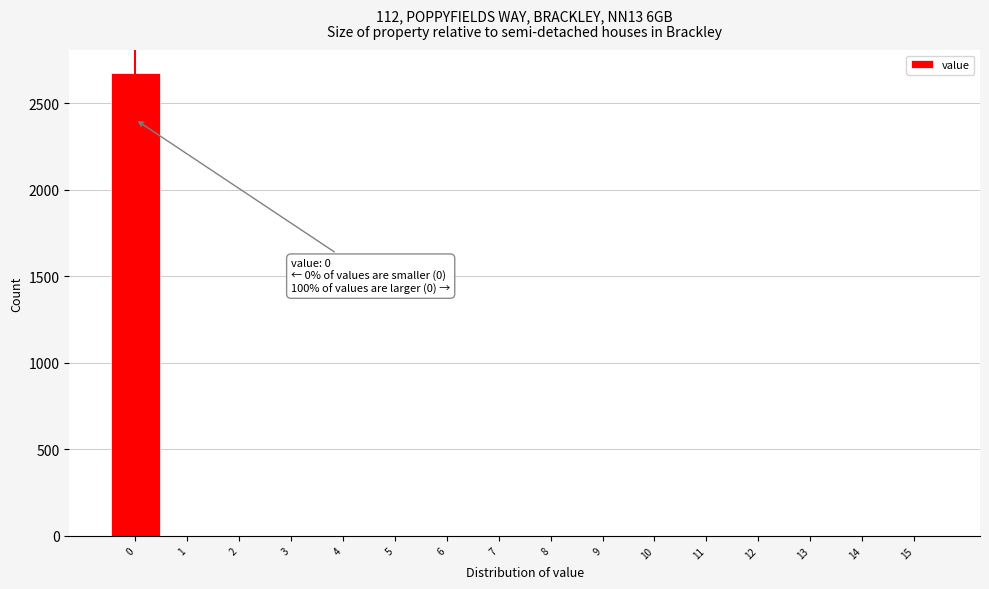

Over which range of the x-axis is the bar tallest?

-0.5 to 0.5